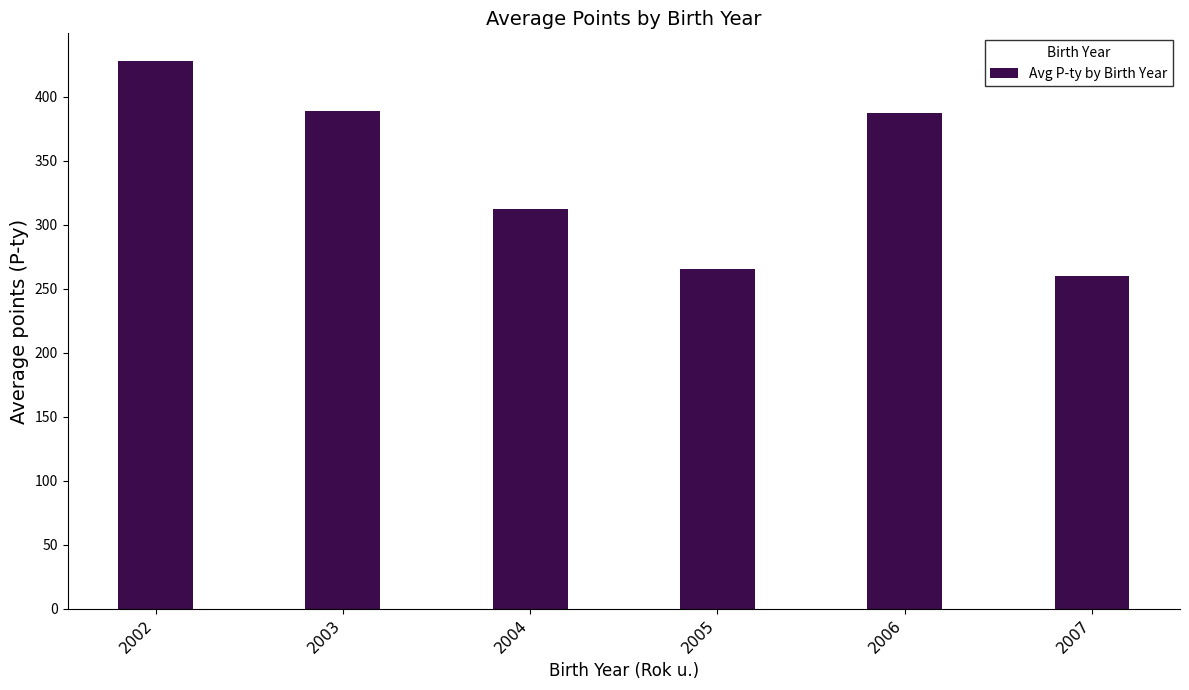

Between 2004 and 2006, which is larger?

2006